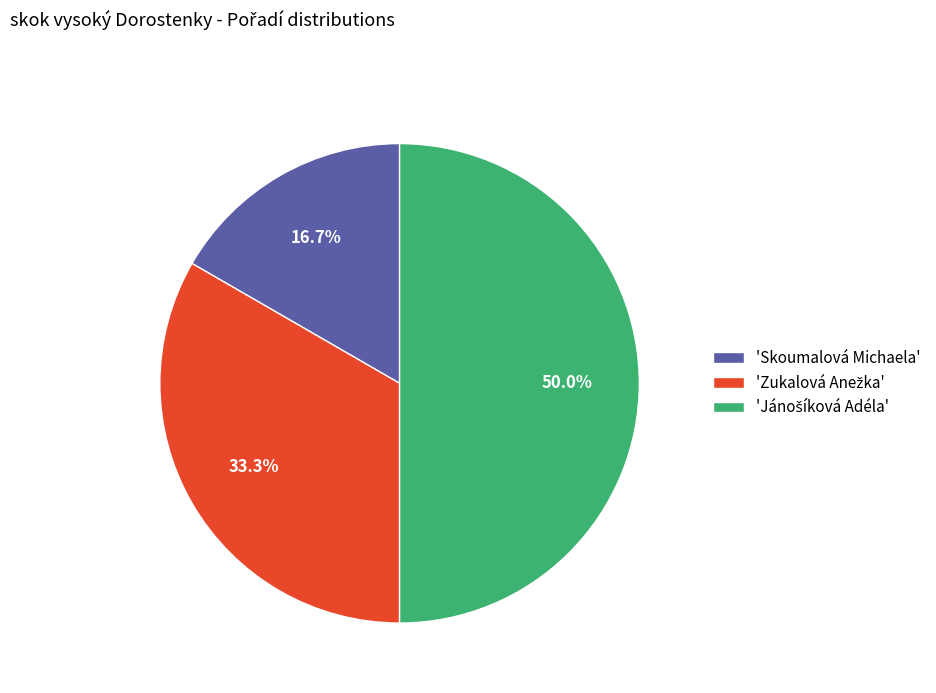

Which category has the smallest portion of the pie?

'Skoumalová Michaela'